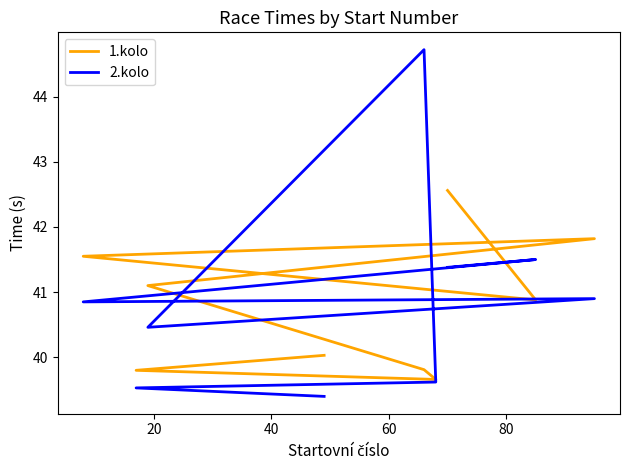

At how many categories does at least one series exceed 44?

1